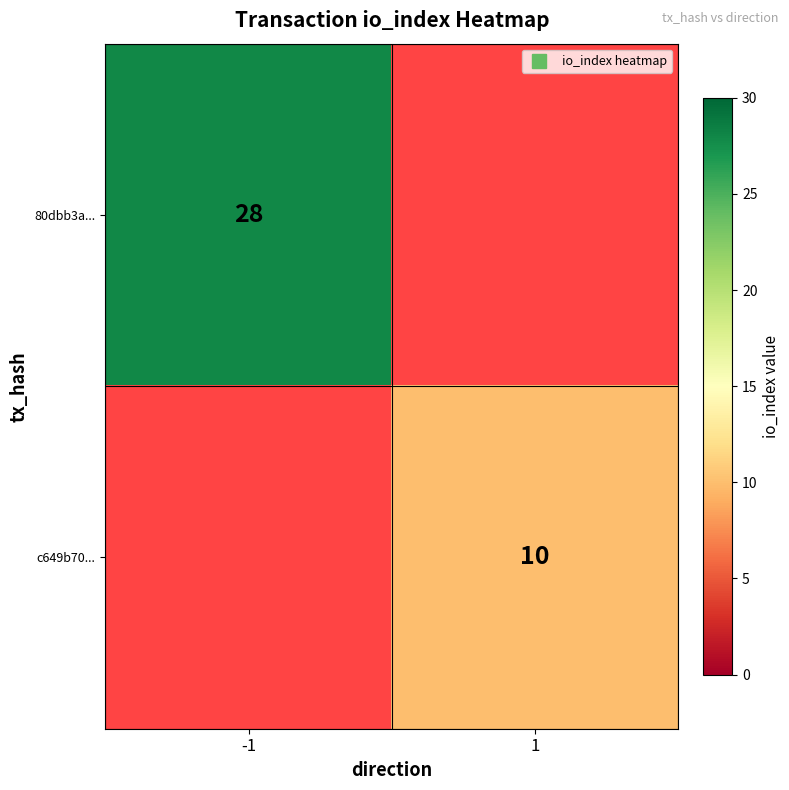

Which label corresponds to the largest value in the chart?

-1